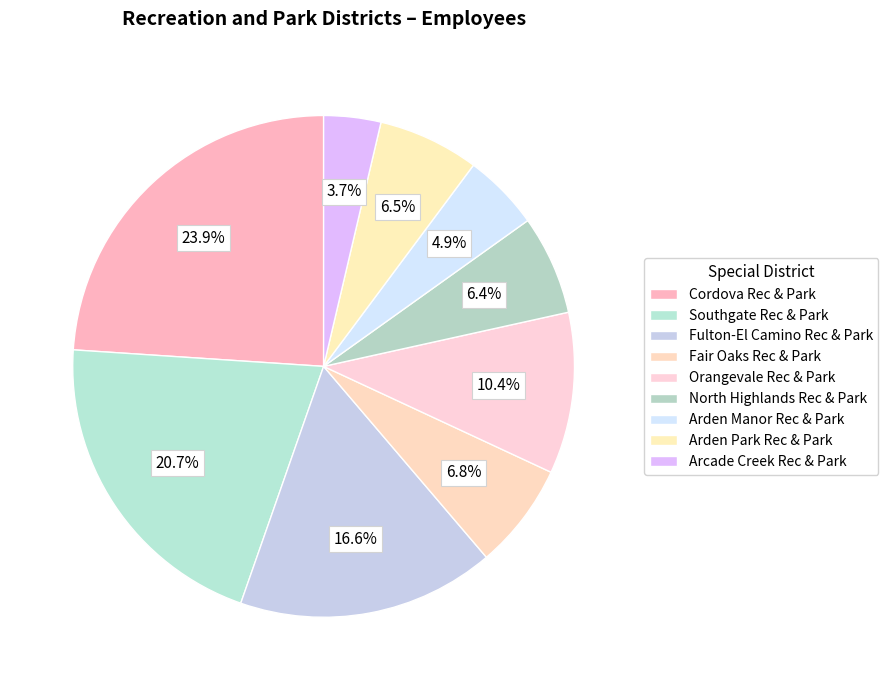

To the nearest percent, what is the difference between the largest and smallest slice percentages?

20%